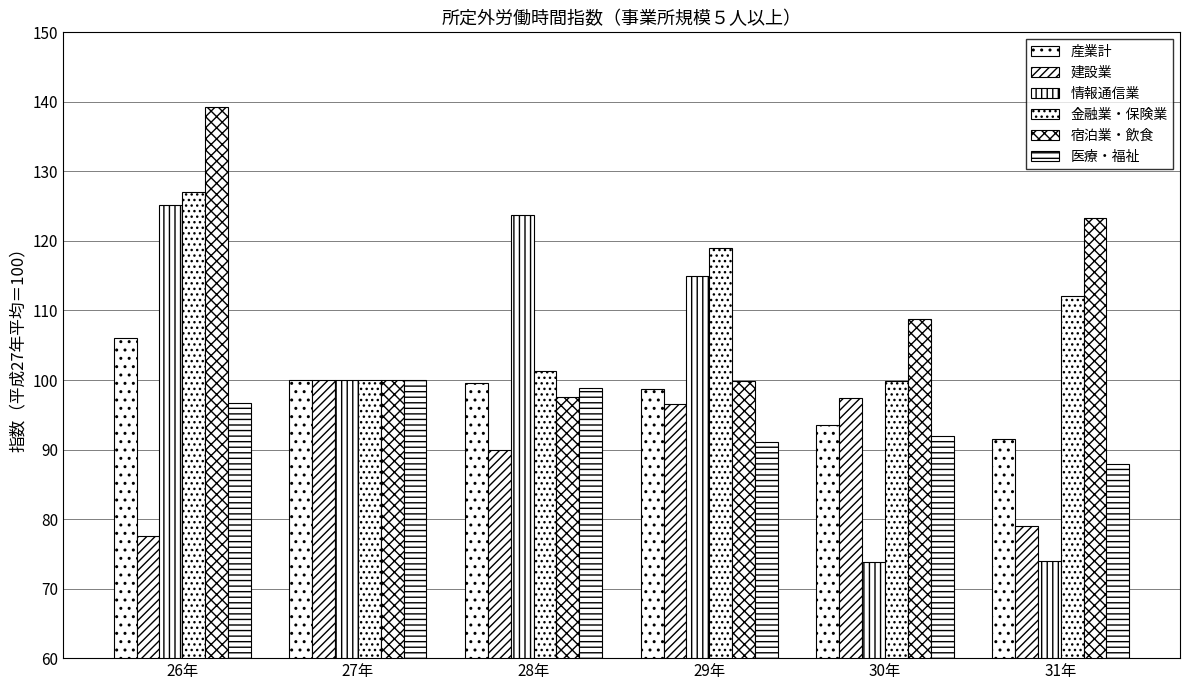

Where does the 産業計 series first go above 99?

26年